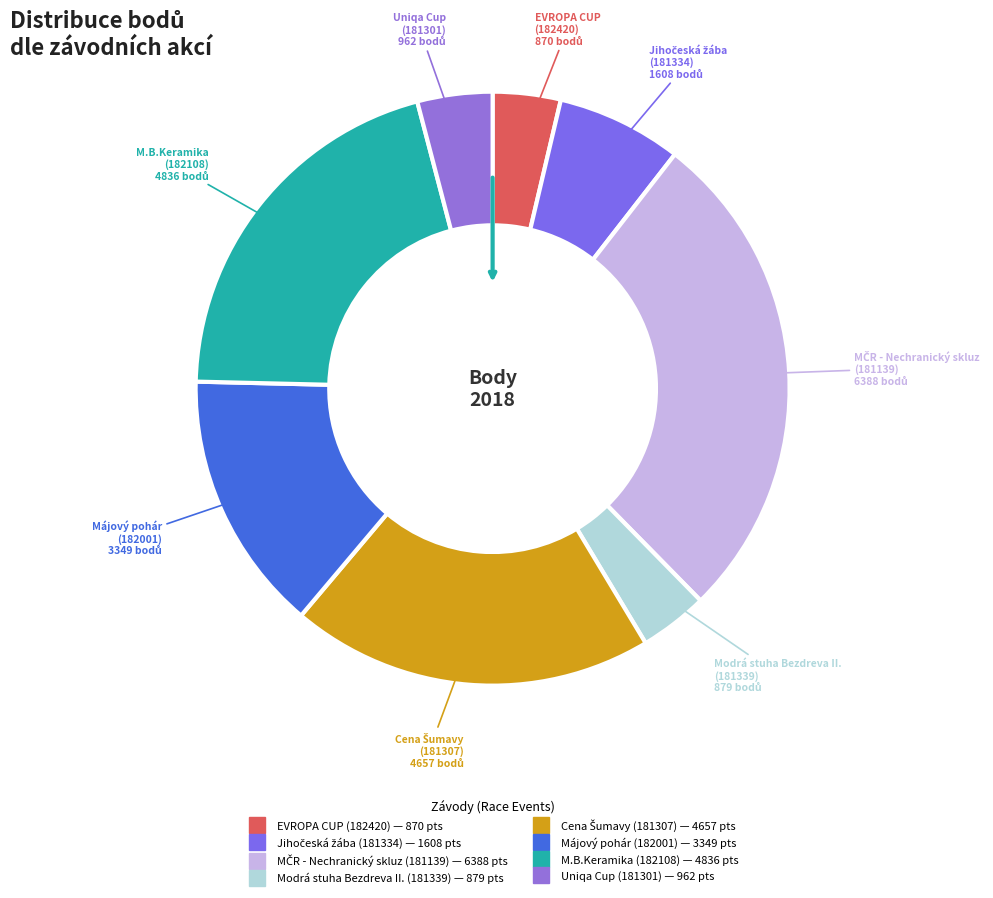

Does any single category account for the majority?

No